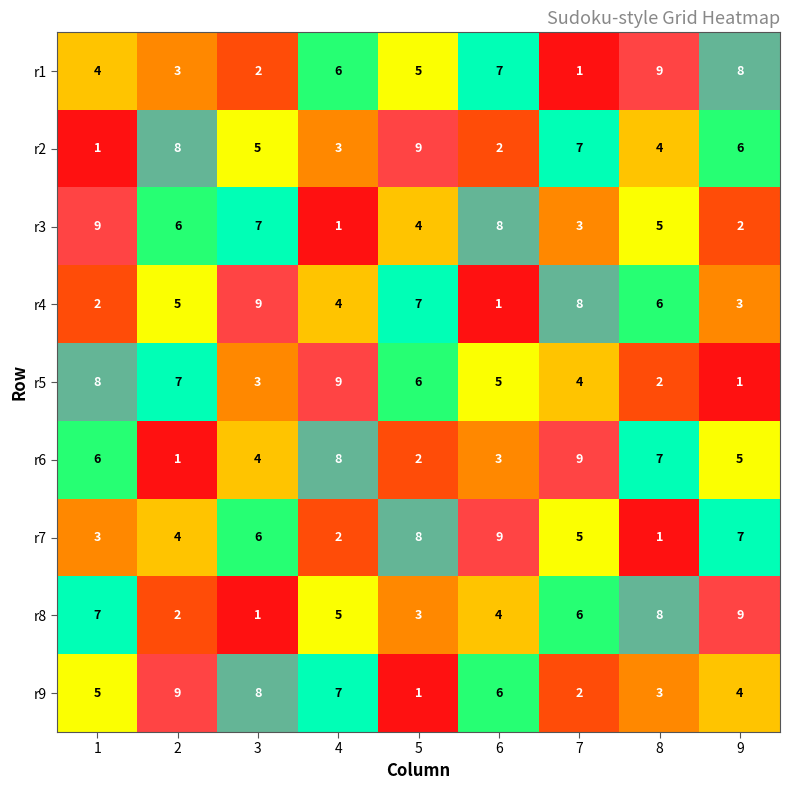

What is the maximum value for r9?

9